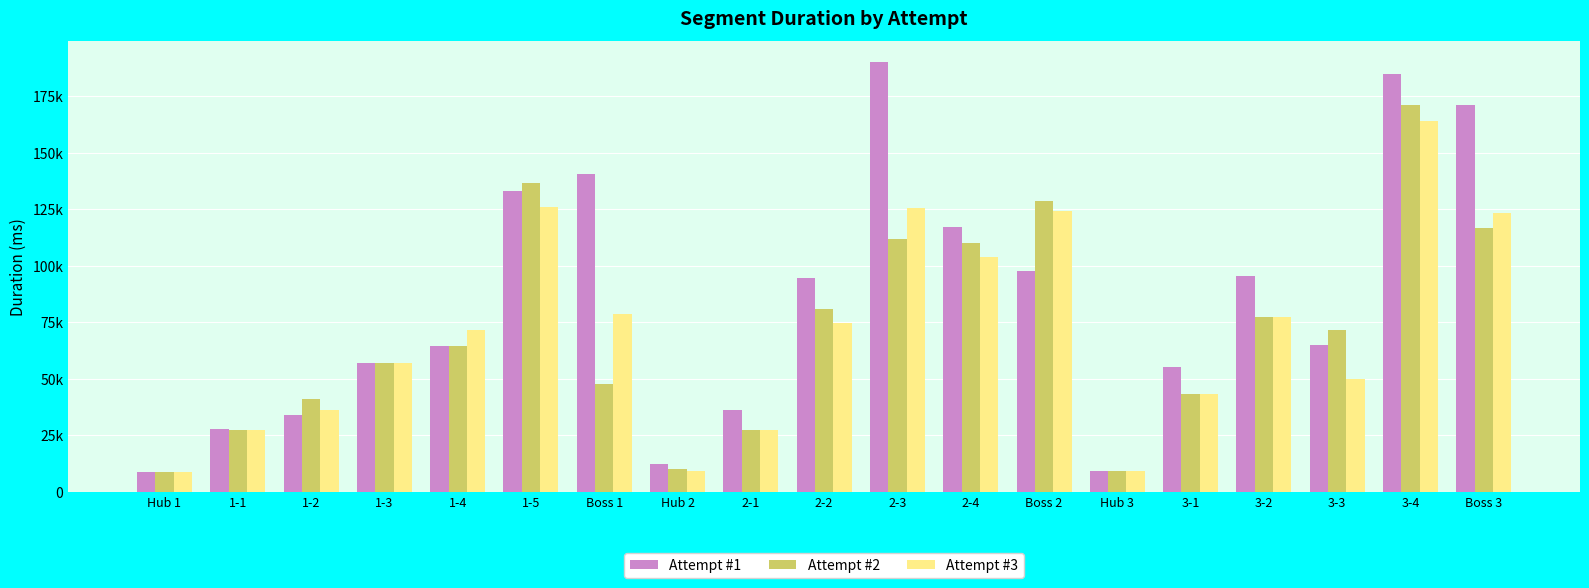

Does the chart contain stacked bars?

No